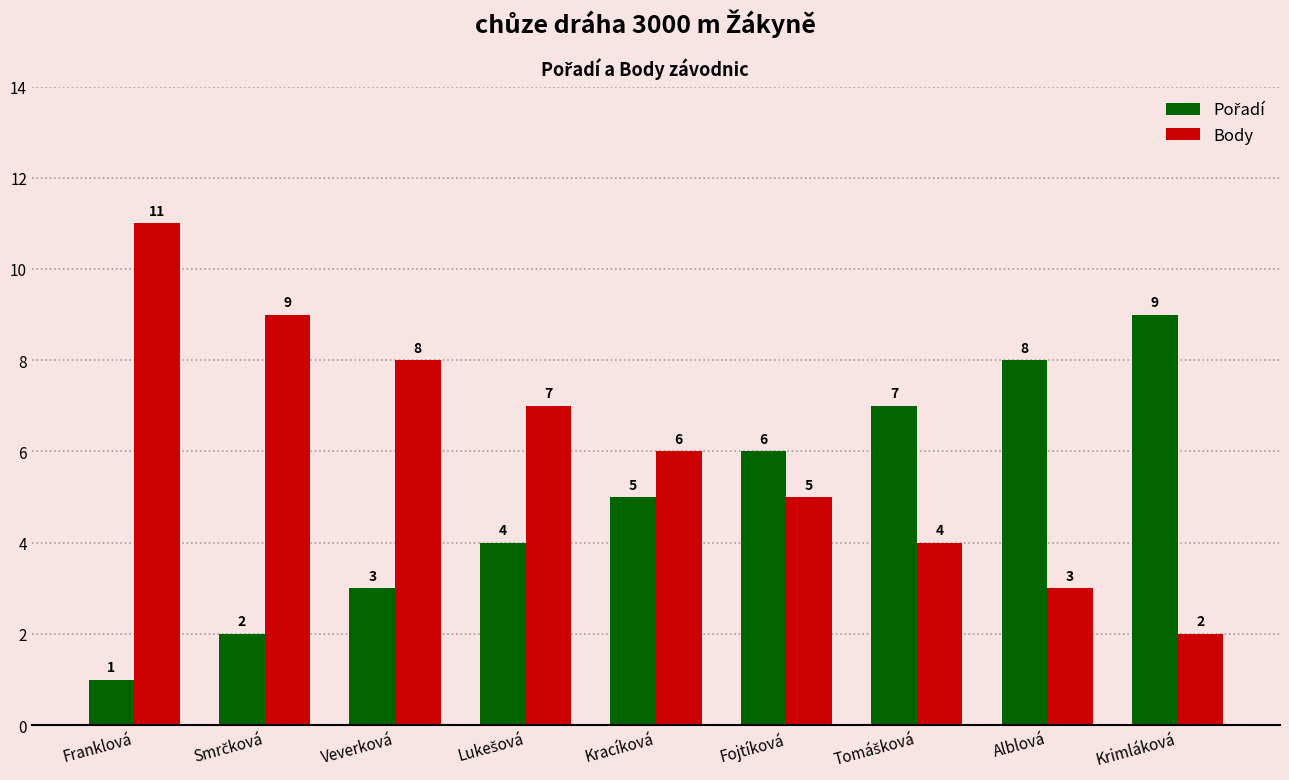

What is the sum of the Body values at Franklová and Alblová?

14